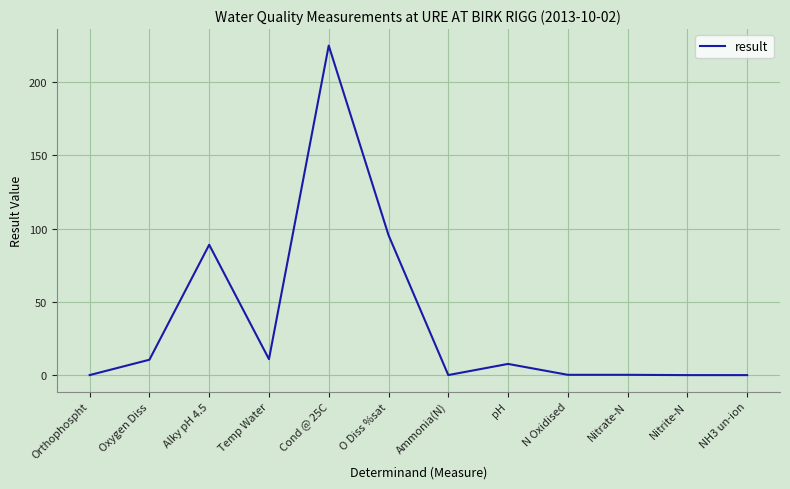

What is the sum of all values?

439.1